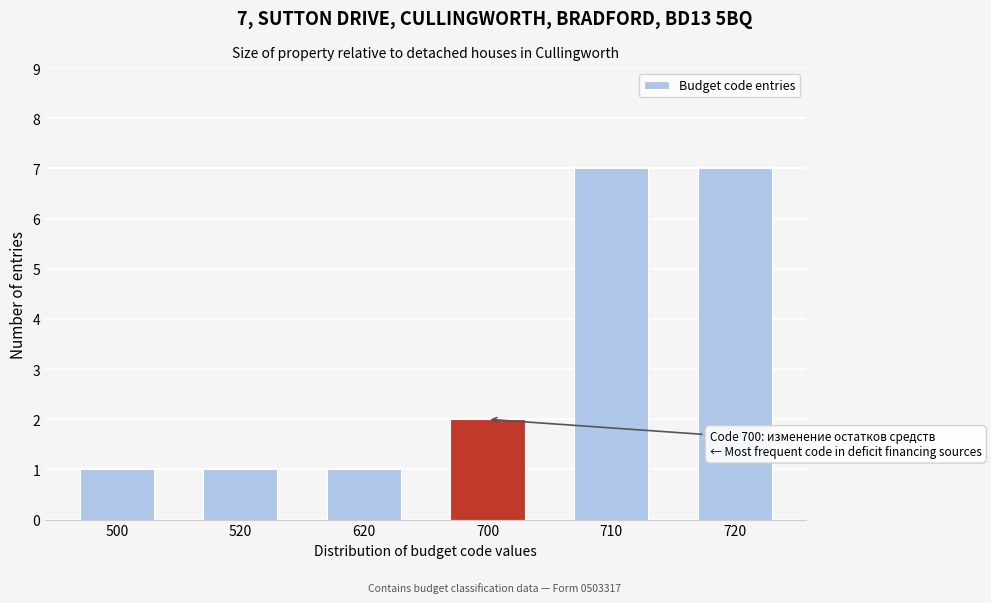

Reading right to left, transcribe all the data shown in this chart.

720=7	710=7	700=2	620=1	520=1	500=1